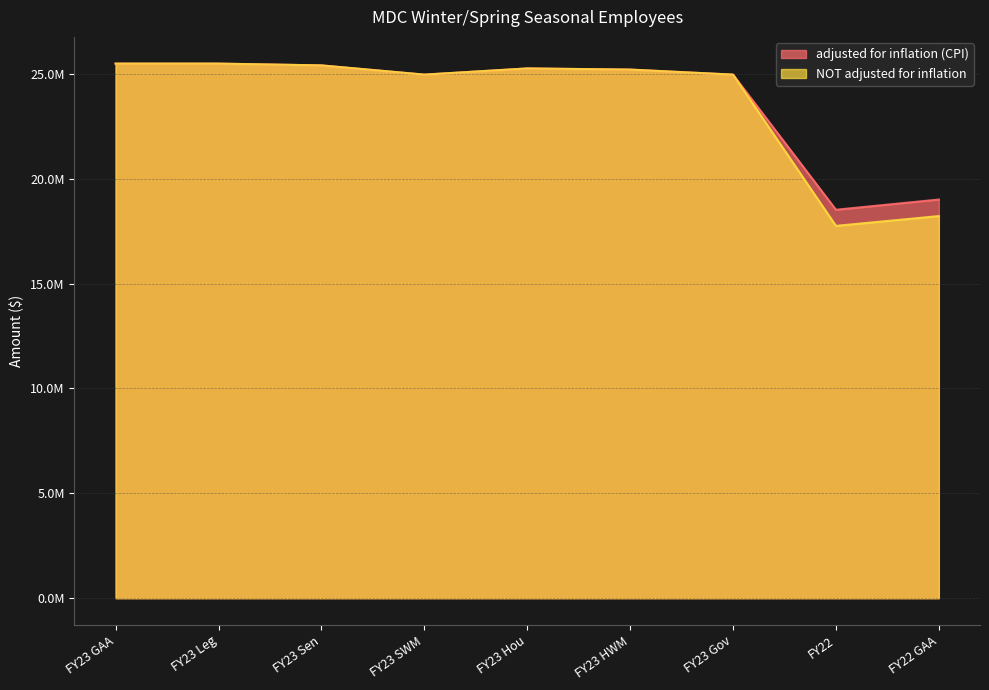

What is the value of the adjusted for inflation (CPI) point at the 8th from the left?

18522159